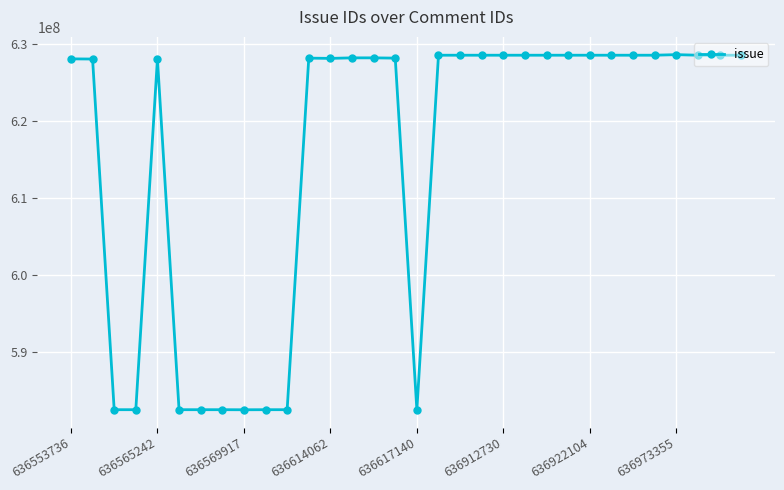

True or false: there are more than 1 points higher than both neighbors.

True